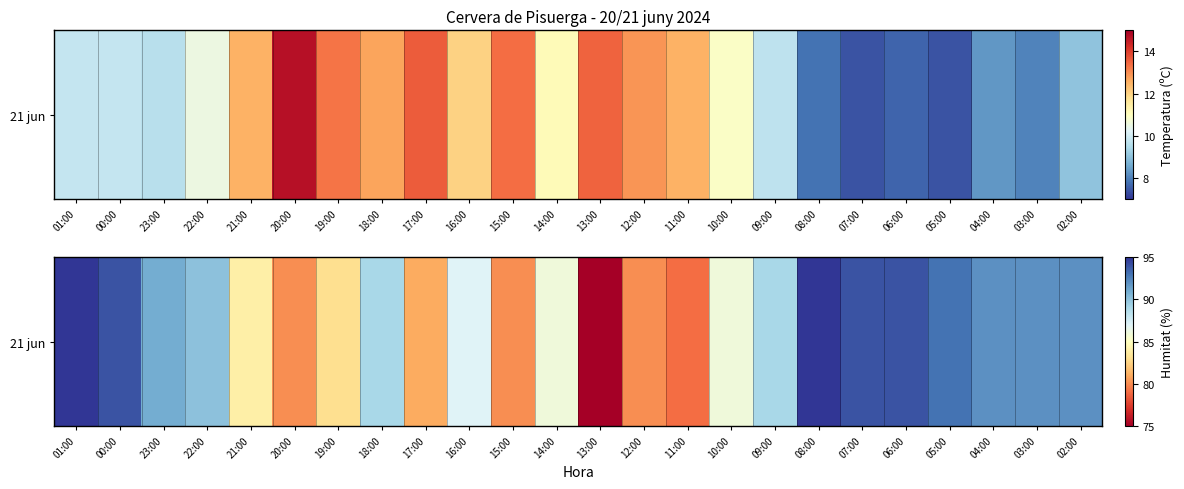

List the labels in order of value, largest first.

01:00, 08:00, 00:00, 07:00, 06:00, 05:00, 04:00, 03:00, 02:00, 23:00, 22:00, 18:00, 09:00, 16:00, 14:00, 10:00, 21:00, 19:00, 17:00, 20:00, 15:00, 12:00, 11:00, 13:00